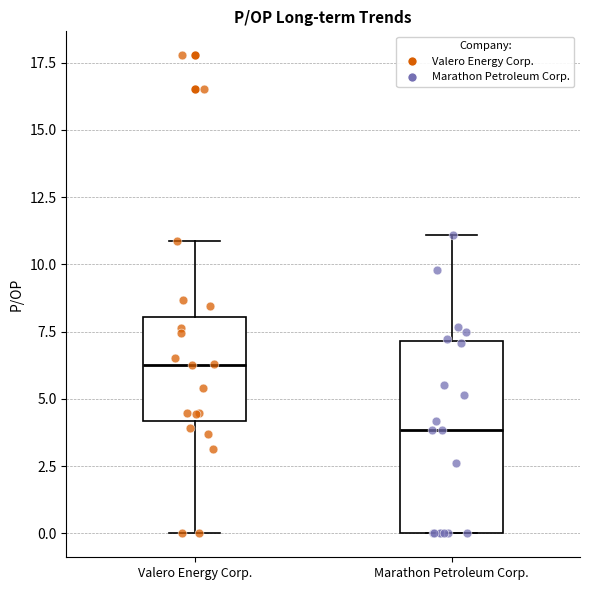

Reading left to right, transcribe this box plot: for each box, give where its median line is, the range the box spans, and where its two whiskers end, as read against the y-axis. The values are not printed on the chart, so give them approximately, as read against the axis.

Valero Energy Corp.: median 6.5, box 4.0 to 8.0, whiskers 0.0 to 11.0
Marathon Petroleum Corp.: median 4.0, box 0.0 to 7.0, whiskers 0.0 to 11.0